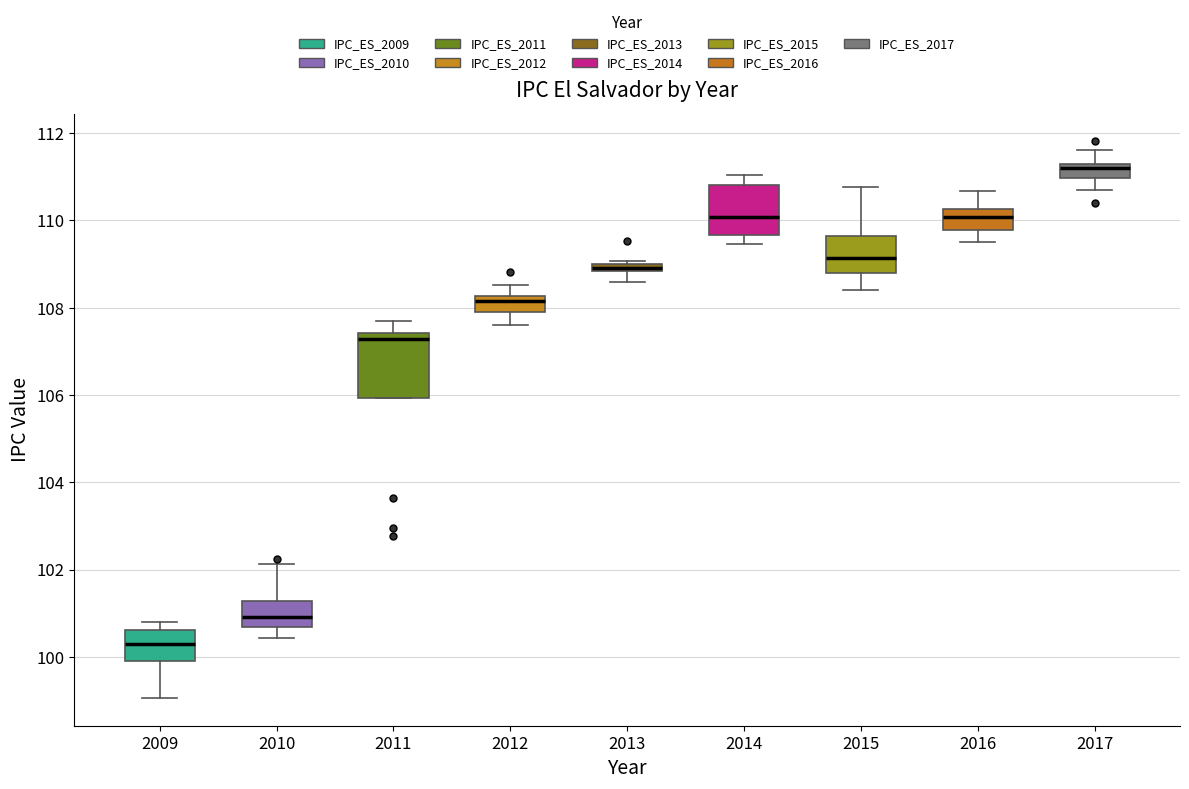

Which box has the lowest median line?

2009